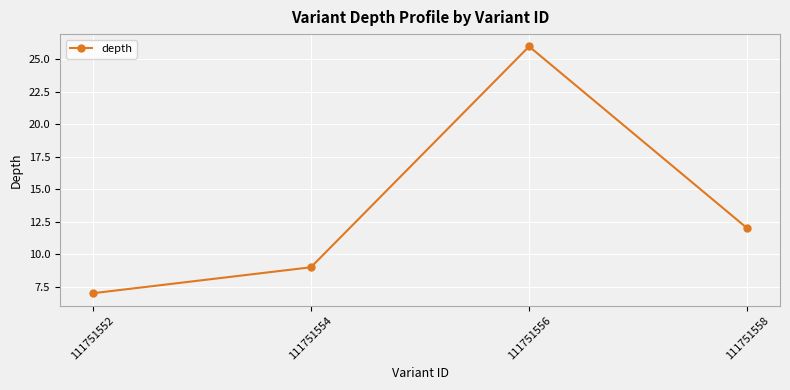

How many lines are shown in the chart?

1